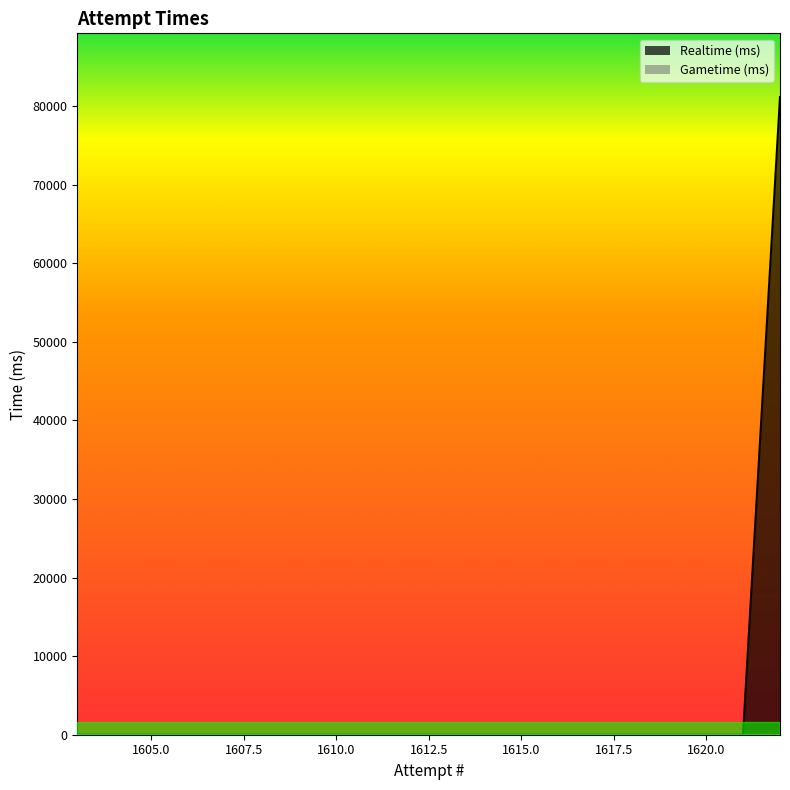

True or false: the data shows 0 at 1613.

True